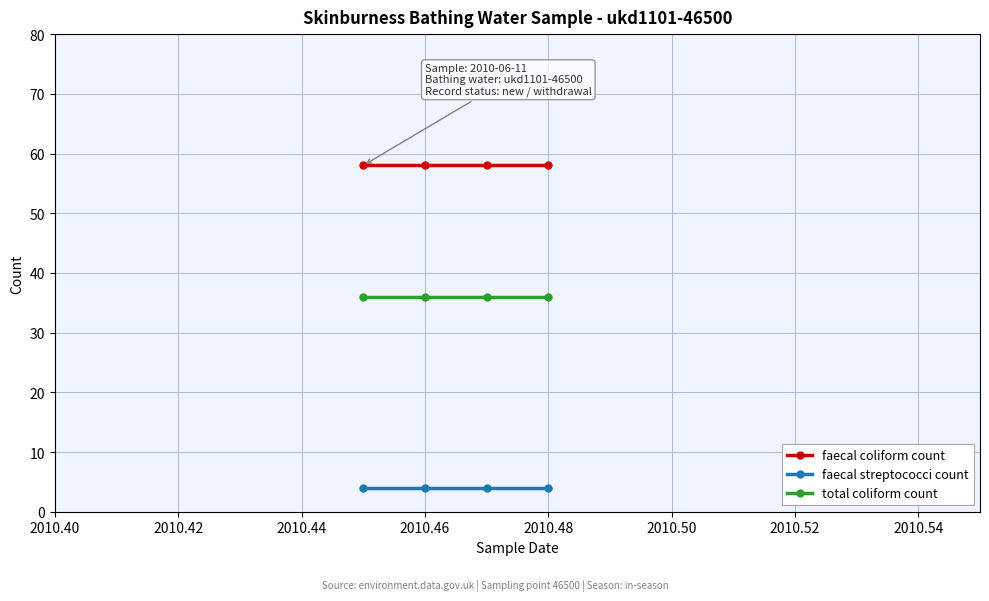

List the series in order of their overall mean, lowest first.

faecal streptococci count, total coliform count, faecal coliform count